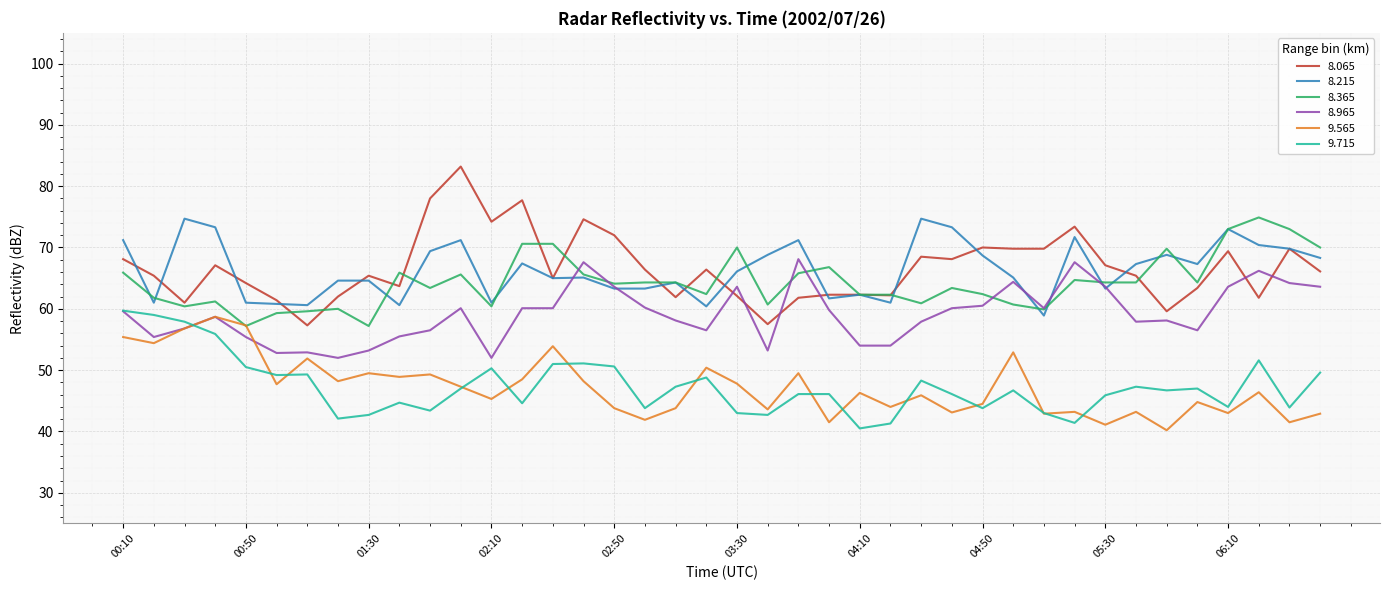

Which series has the widest spread of values?

8.065